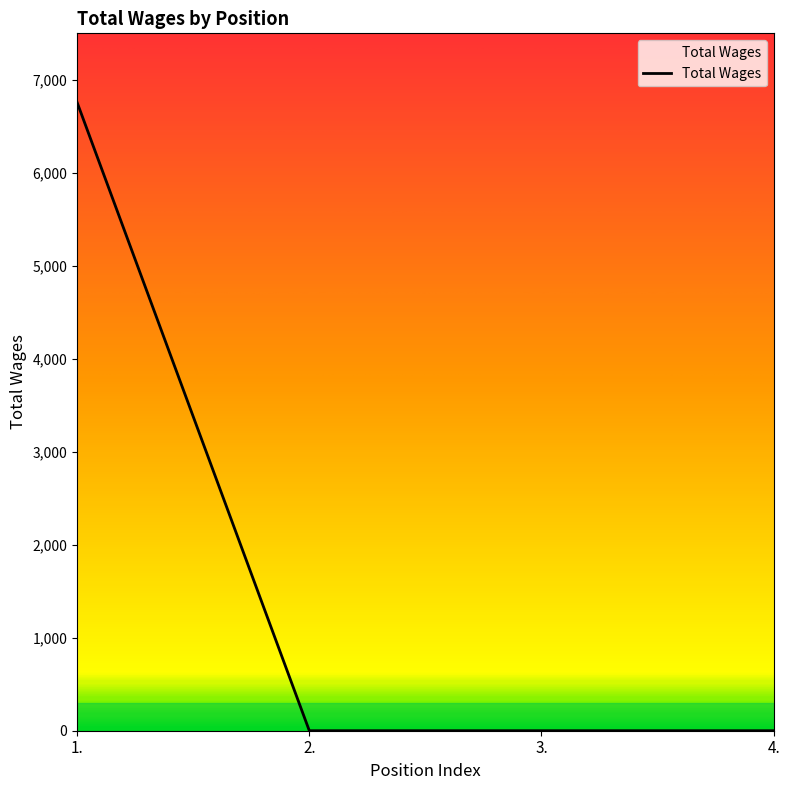

True or false: the data has more than 1 interior local peaks.

False